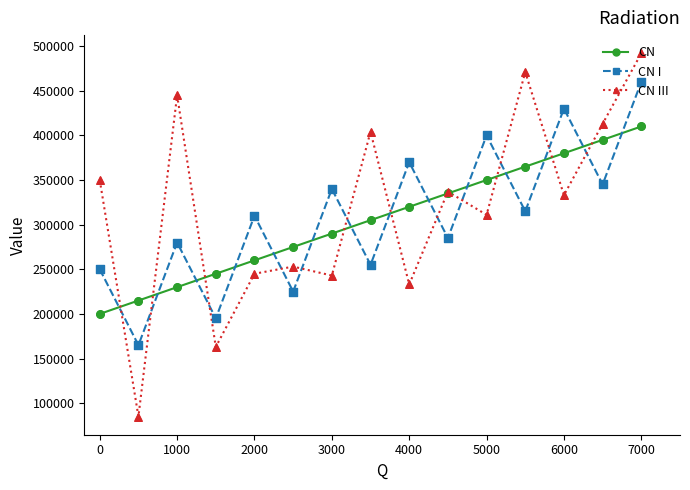

What is the value of the CN point at the 12th from the left?

365000